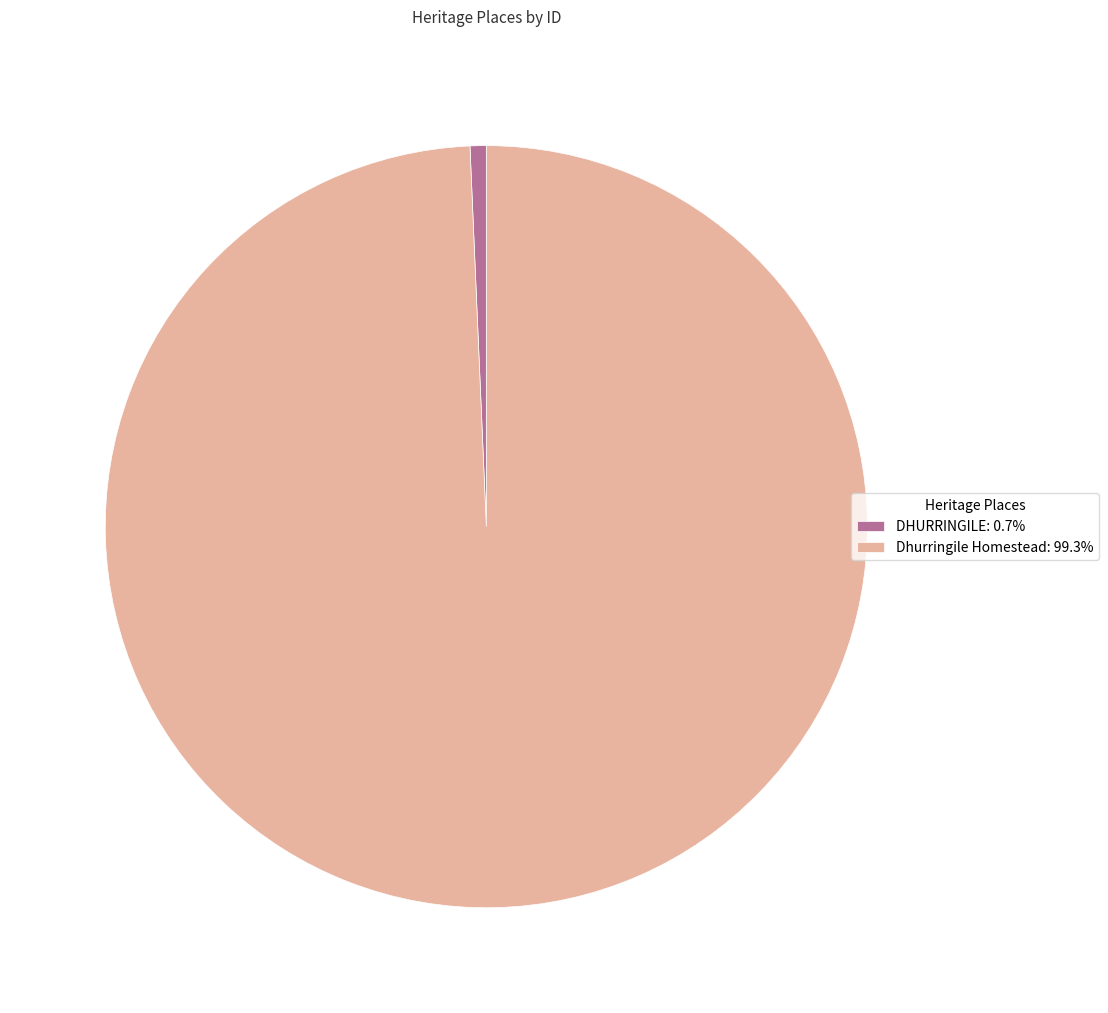

How many slices are in this pie chart?

2